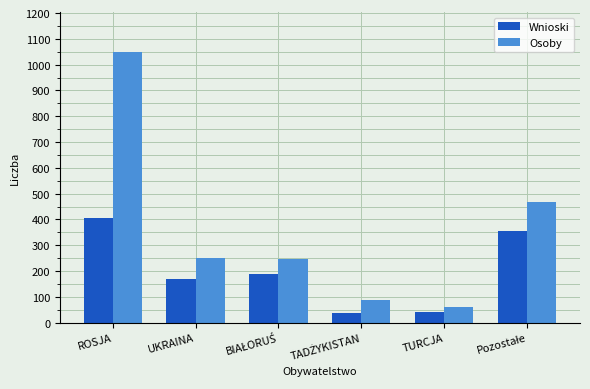

How many bars are there in total?

12